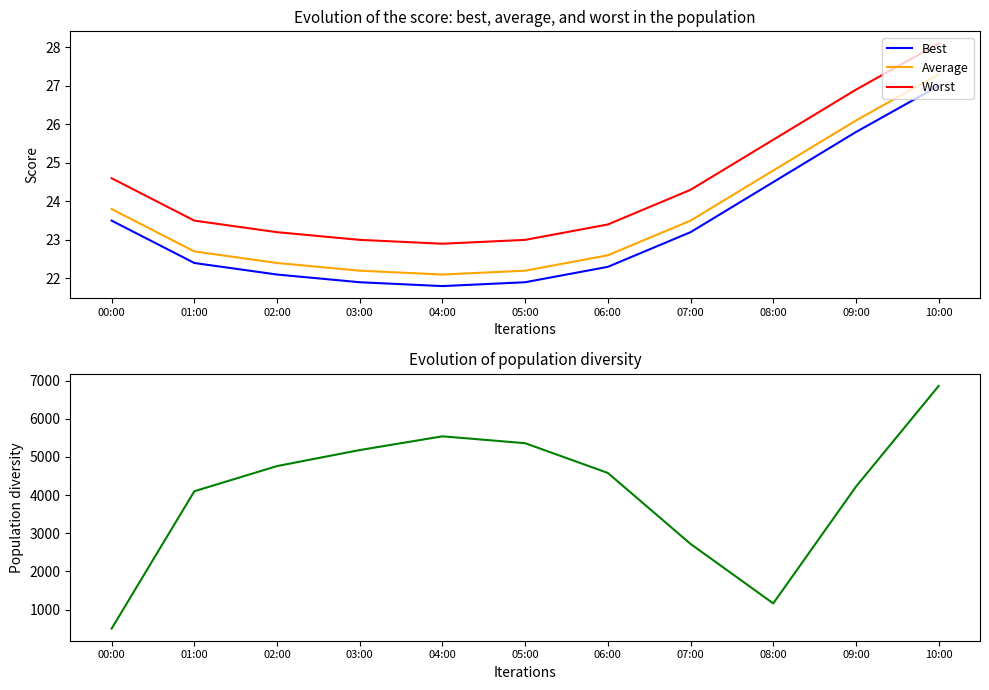

Is it true that Best equals 24.5 at 08:00?

True